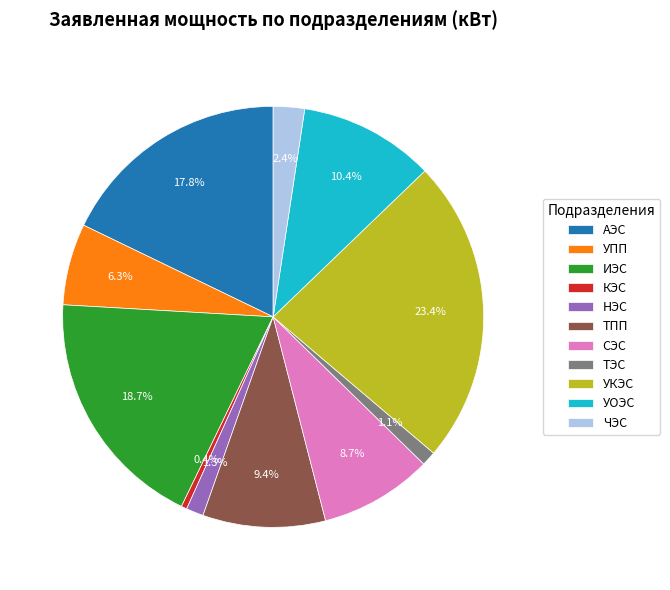

Is there a majority slice in this chart?

No